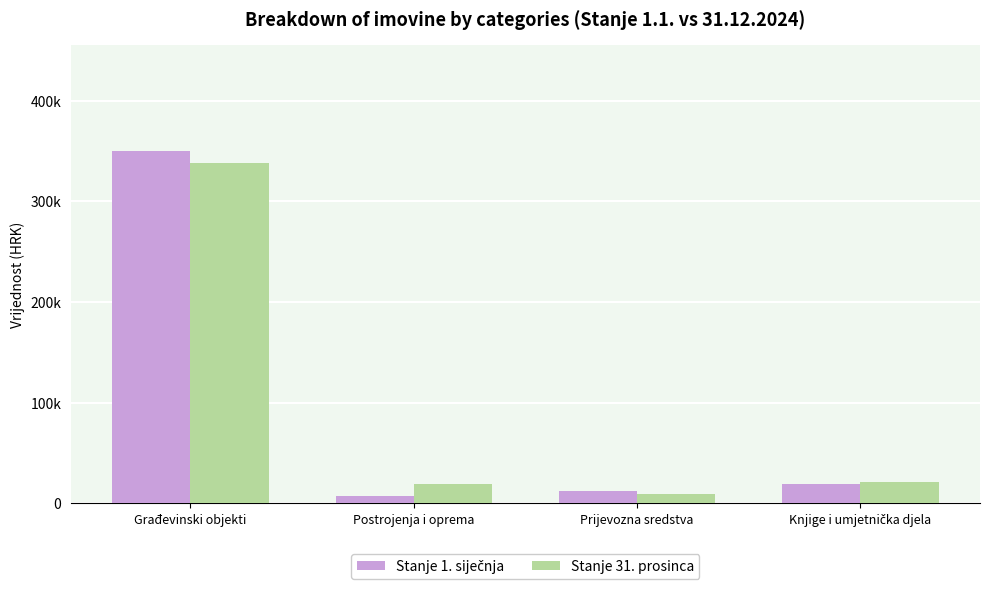

Reading left to right, extract all data points from this chart.

Stanje 1. siječnja: Građevinski objekti=350207.9	Postrojenja i oprema=7522.9	Prijevozna sredstva=12359.9	Knjige i umjetnička djela=18845.5
Stanje 31. prosinca: Građevinski objekti=338143.9	Postrojenja i oprema=19264.9	Prijevozna sredstva=9135.6	Knjige i umjetnička djela=21360.5